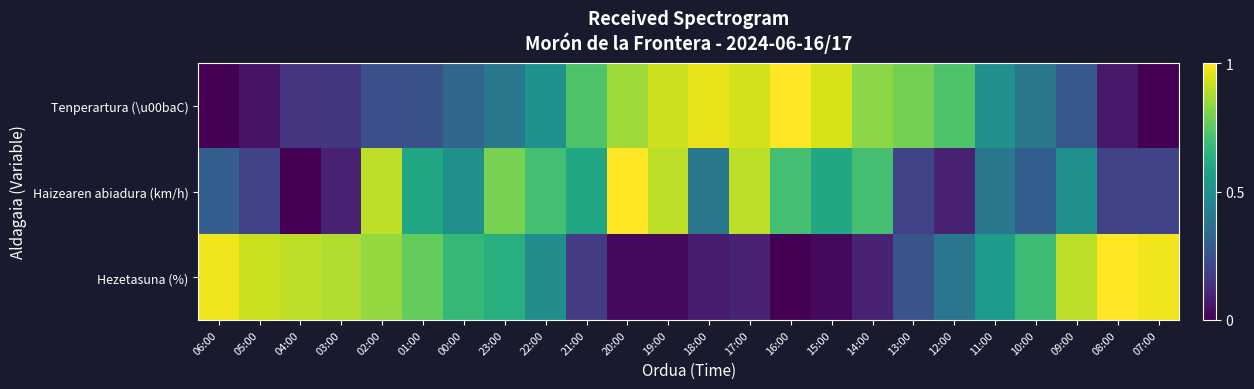

What is the spread (max minus min) of values at 15:00?

0.9